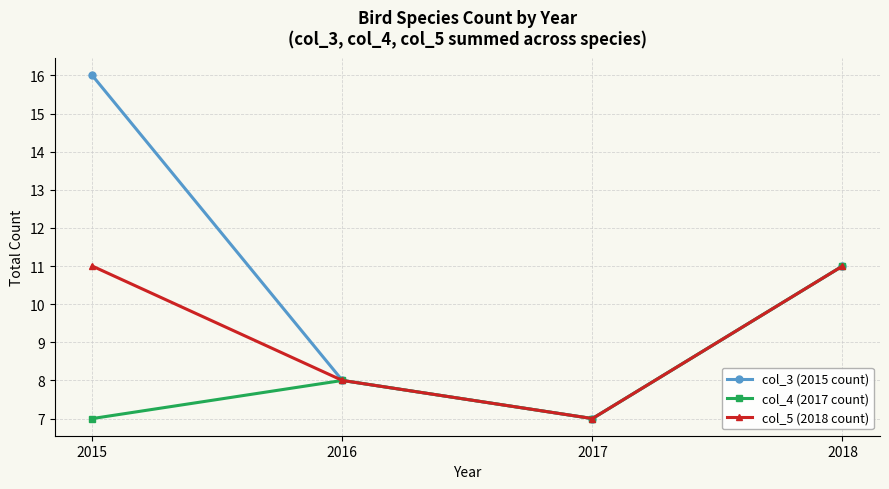

What are all the series names shown in the legend?

col_3 (2015 count), col_4 (2017 count), col_5 (2018 count)